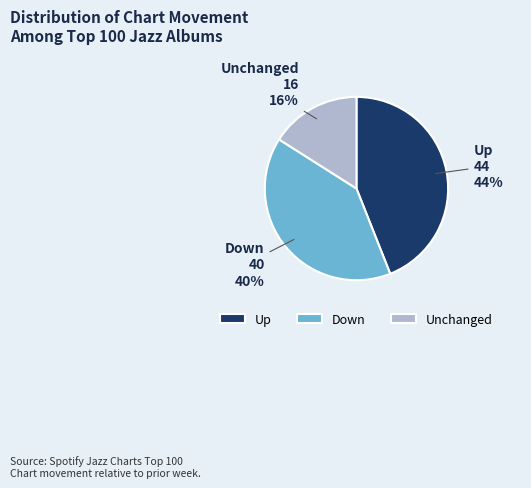

Rank the categories by value from highest to lowest.

Up, Down, Unchanged